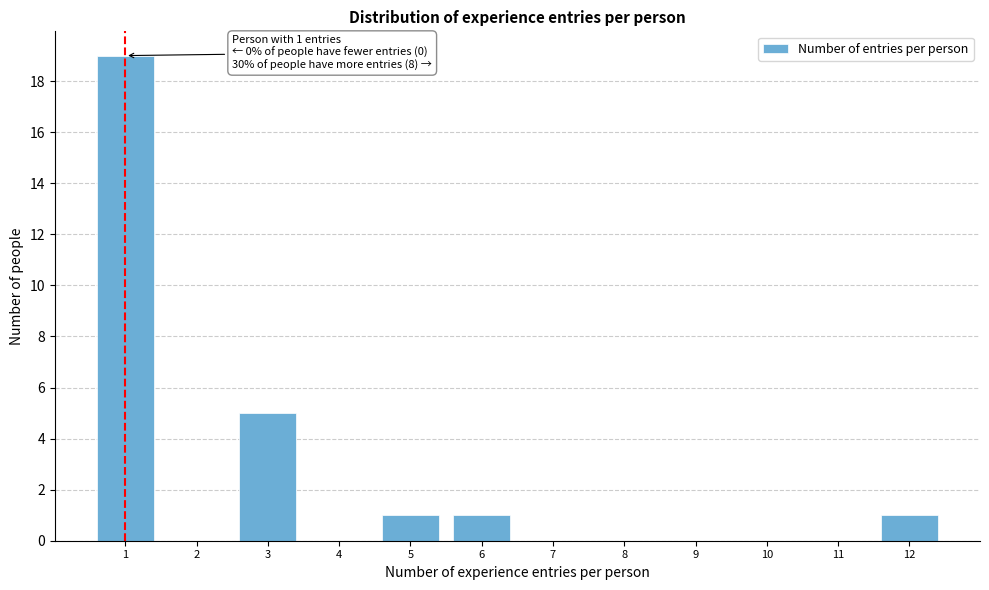

Reading right to left, transcribe all the data shown in this chart.

12=1	11=0	10=0	9=0	8=0	7=0	6=1	5=1	4=0	3=5	2=0	1=19